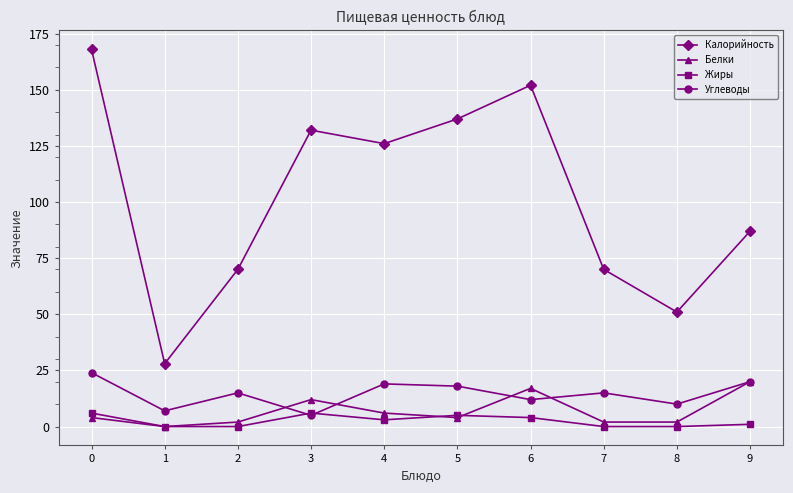

Reading left to right, extract all data points from this chart.

Калорийность: 168	28	70	132	126	137	152	70	51	87
Белки: 4	0	2	12	6	4	17	2	2	20
Жиры: 6	0	0	6	3	5	4	0	0	1
Углеводы: 24	7	15	5	19	18	12	15	10	20